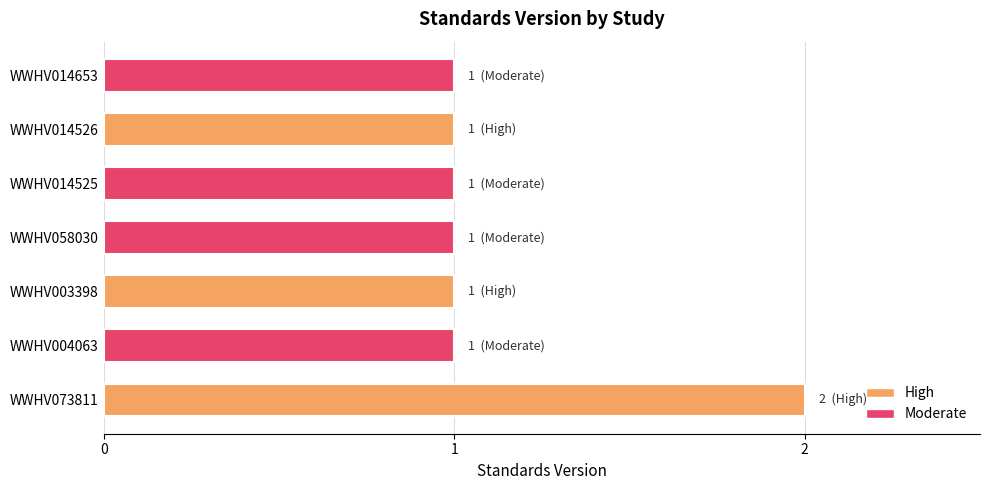

What is the ratio of the value at WWHV004063 to the value at WWHV003398?

1.0